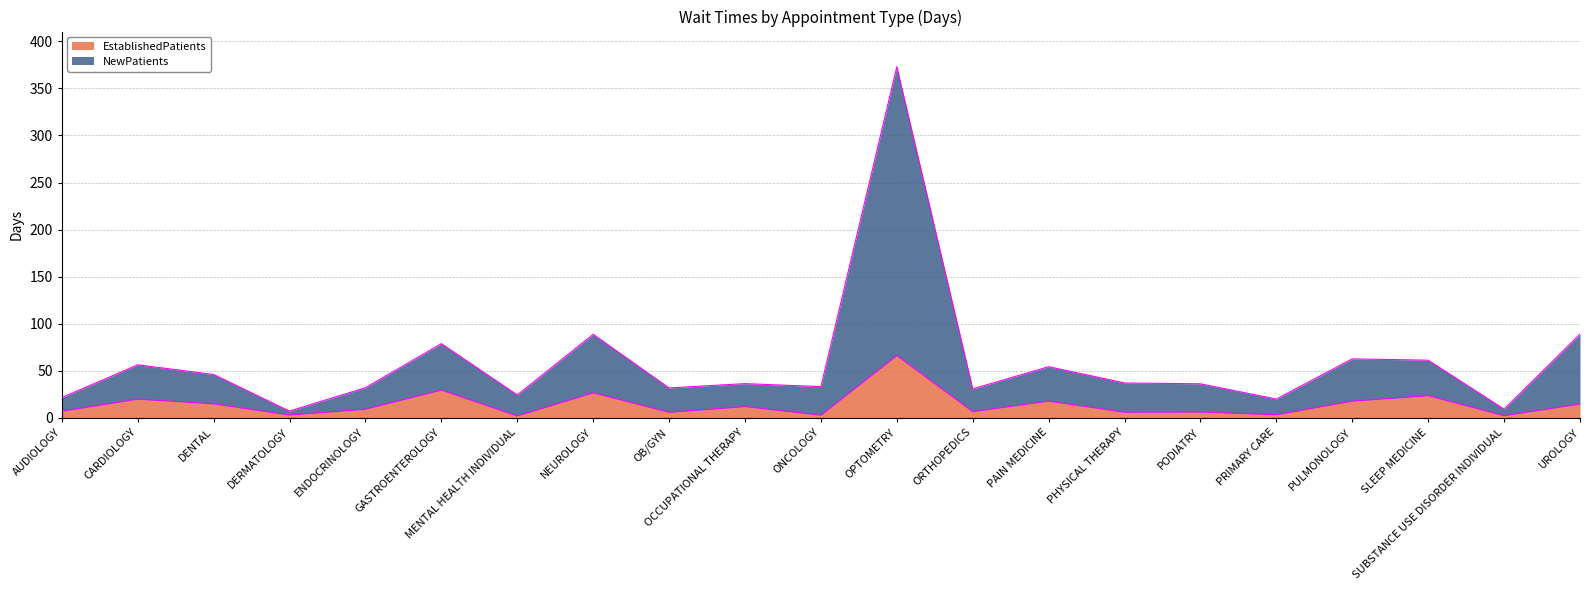

True or false: NewPatients has a value of 7.8 at PODIATRY.

False